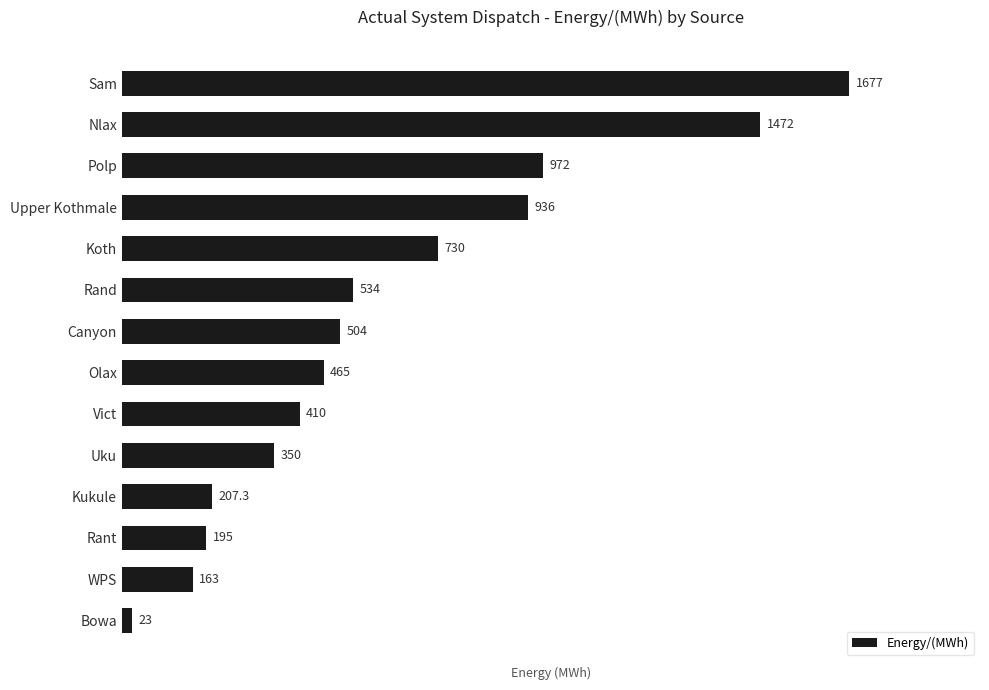

Reading top to bottom, list all the values displayed in this chart.

Sam=1677.0	Nlax=1472.0	Polp=972.0	Upper Kothmale=936.0	Koth=730.0	Rand=534.0	Canyon=504.0	Olax=465.0	Vict=410.0	Uku=350.0	Kukule=207.3	Rant=195.0	WPS=163.0	Bowa=23.0